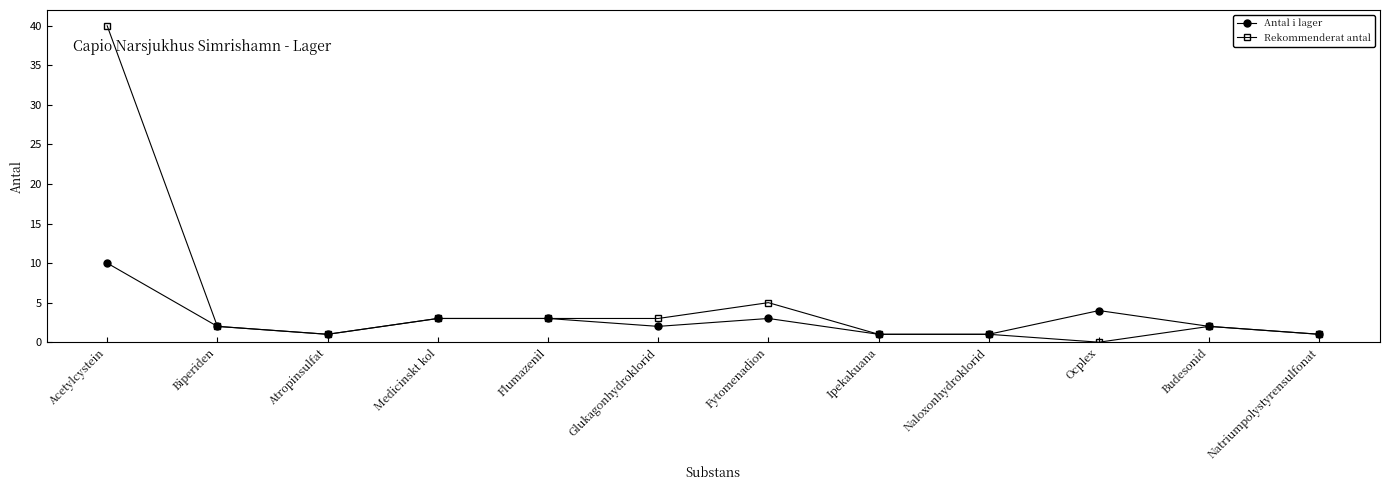

Reading left to right, list all the values displayed in this chart.

Antal i lager: 10	2	1	3	3	2	3	1	1	4	2	1
Rekommenderat antal: 40	2	1	3	3	3	5	1	1	0	2	1